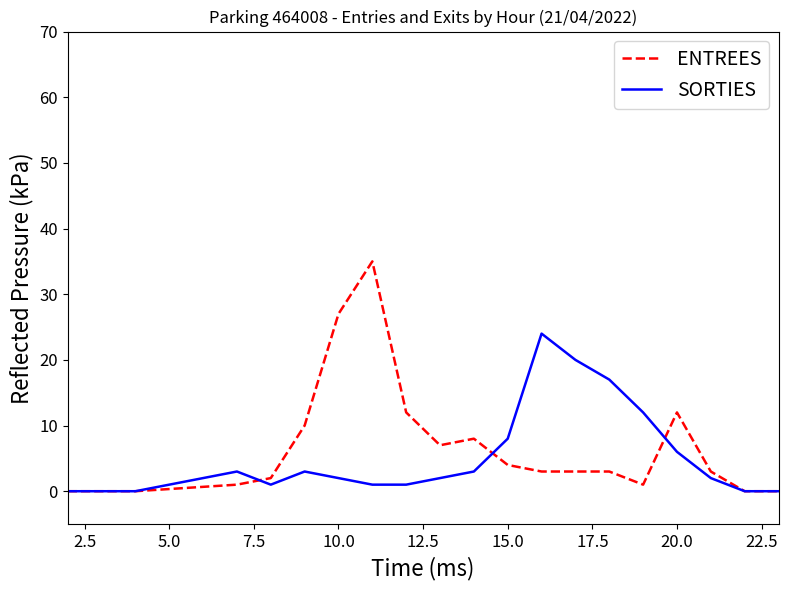

What is the highest value of the SORTIES series?

24